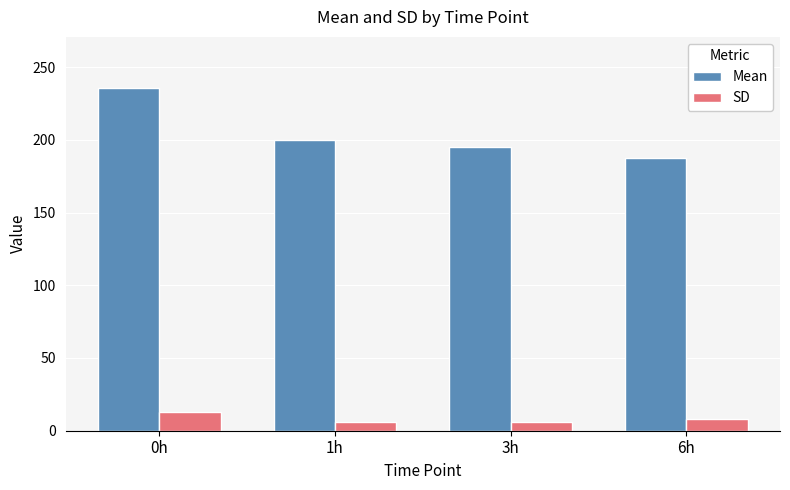

What position from the right is 3h?

2